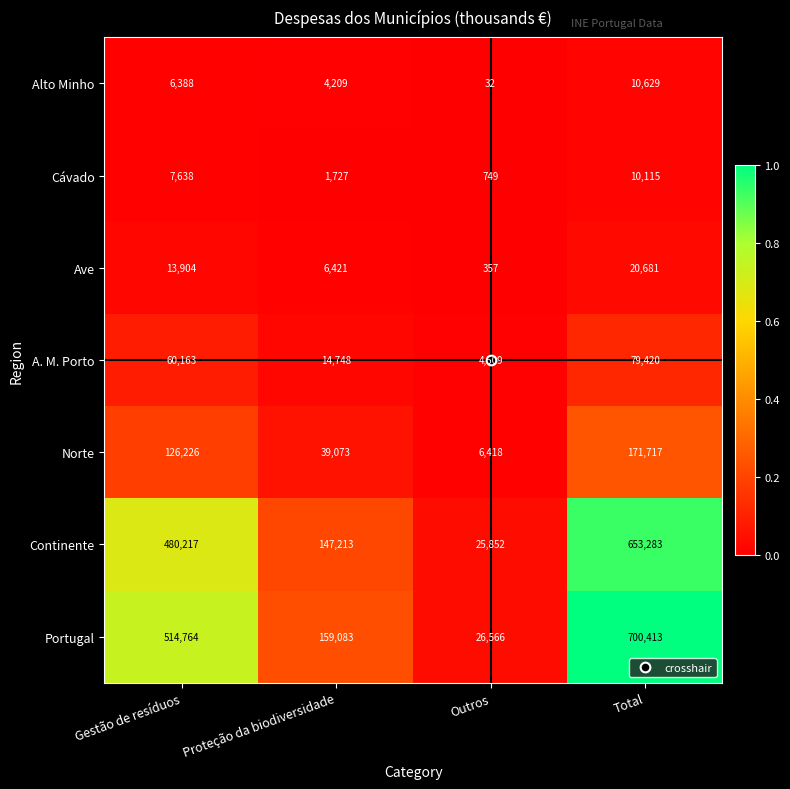

What is the maximum value shown in the chart?

700413